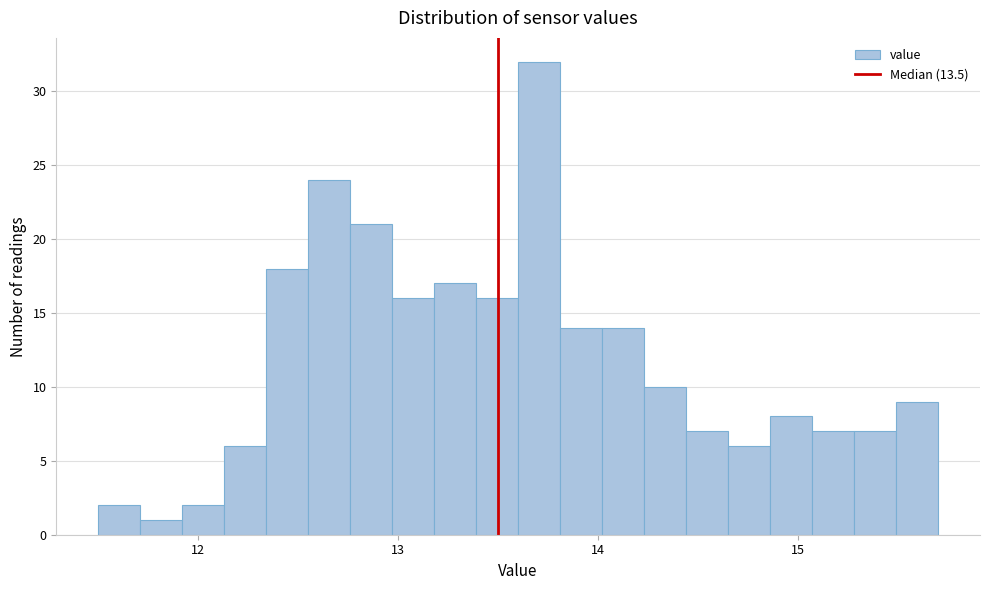

Around what value on the x-axis is the tallest bar? Give the approximate position of its centre, as read against the axis.

13.7